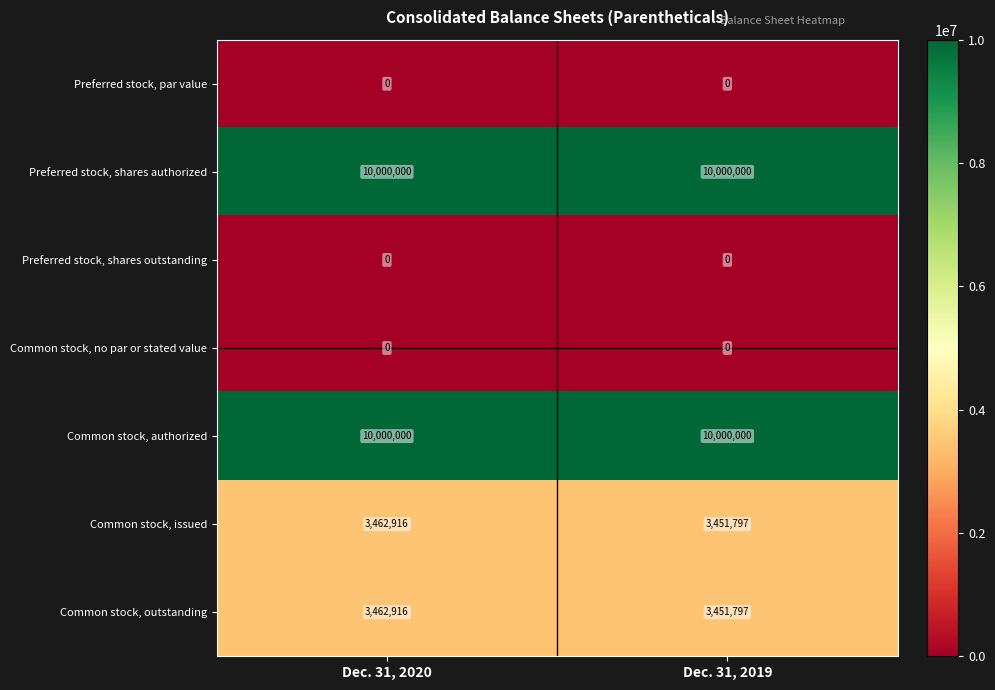

Count the number of categories in the chart.

2